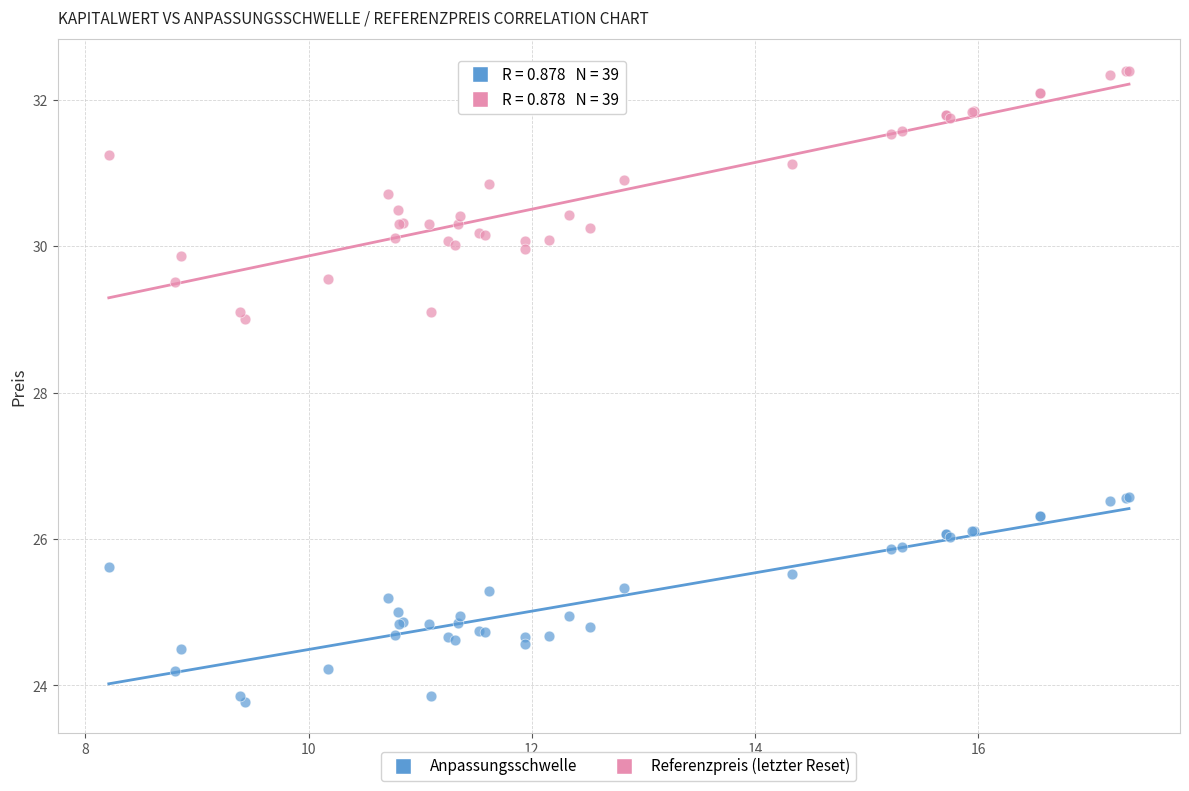

Across all series, what Y value is closest to 28?

29.0